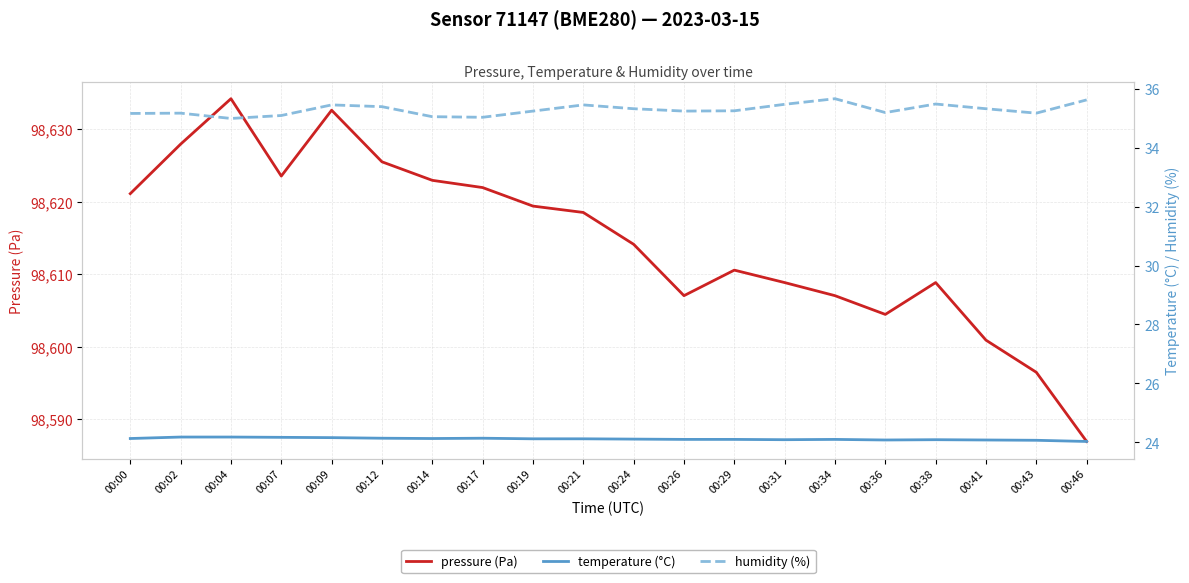

Reading left to right, transcribe all the data shown in this chart.

pressure (Pa): 98621.1	98628.0	98634.2	98623.6	98632.7	98625.5	98623.0	98622.0	98619.4	98618.5	98614.1	98607.0	98610.6	98608.8	98607.0	98604.4	98608.8	98600.9	98596.4	98586.9
temperature (°C): 24.1	24.2	24.2	24.2	24.2	24.1	24.1	24.1	24.1	24.1	24.1	24.1	24.1	24.1	24.1	24.1	24.1	24.1	24.1	24.0
humidity (%): 35.2	35.2	35.0	35.1	35.5	35.4	35.0	35.0	35.2	35.5	35.3	35.2	35.2	35.5	35.7	35.2	35.5	35.3	35.2	35.6